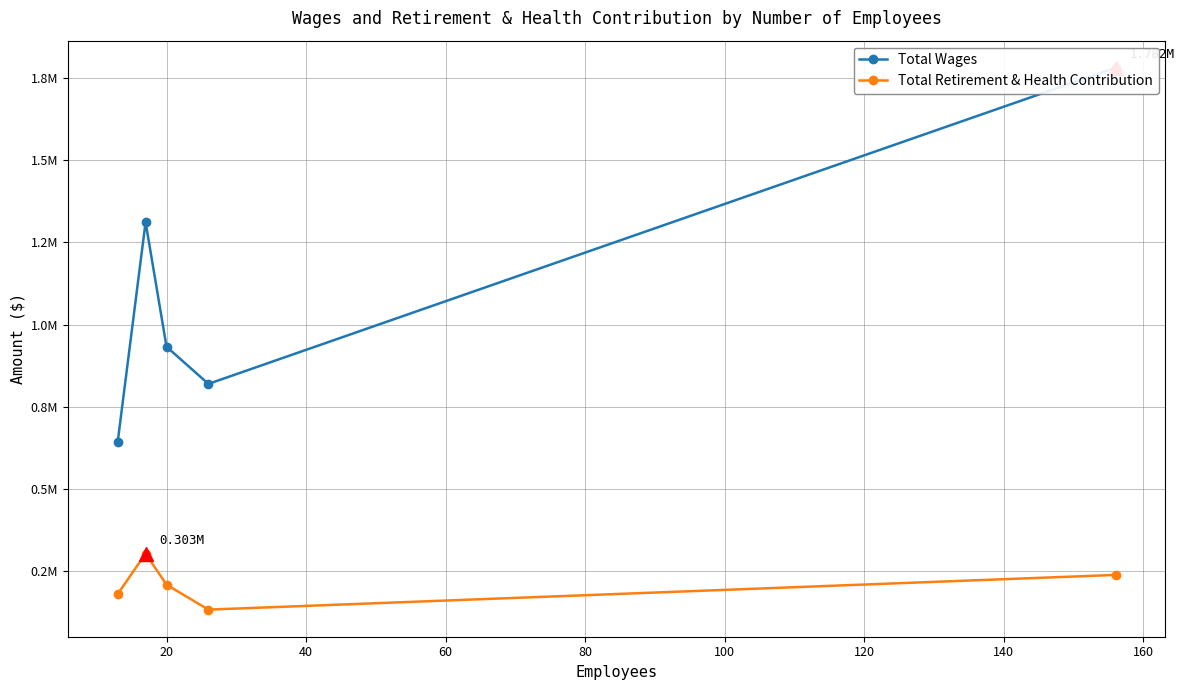

True or false: Total Wages has a value of 2299406 at 20.

False